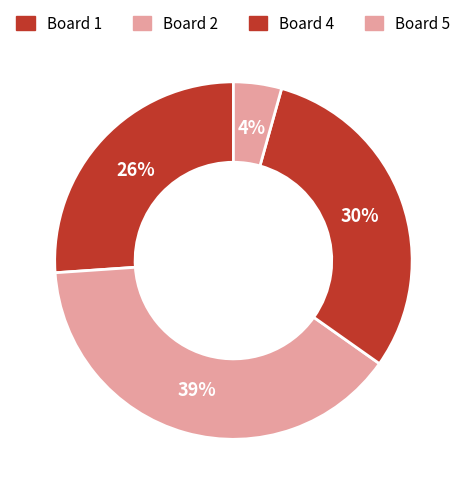

Is there any slice that represents more than half of the pie?

No